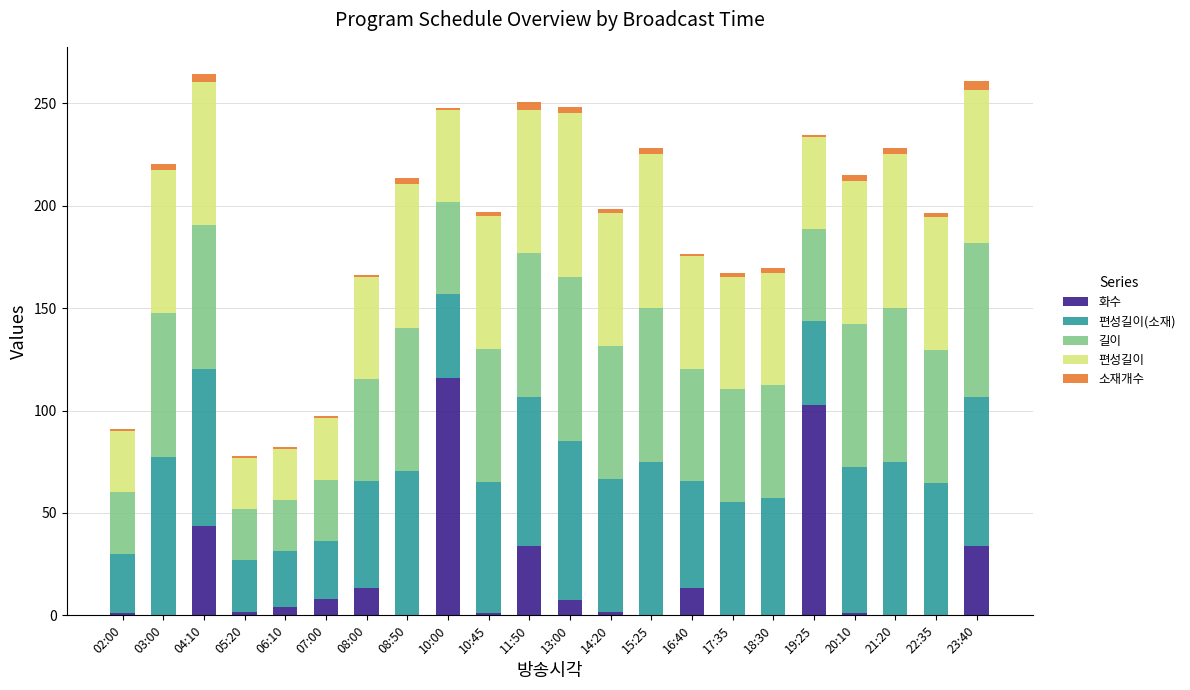

Are the bars grouped side by side (vs. stacked)?

No